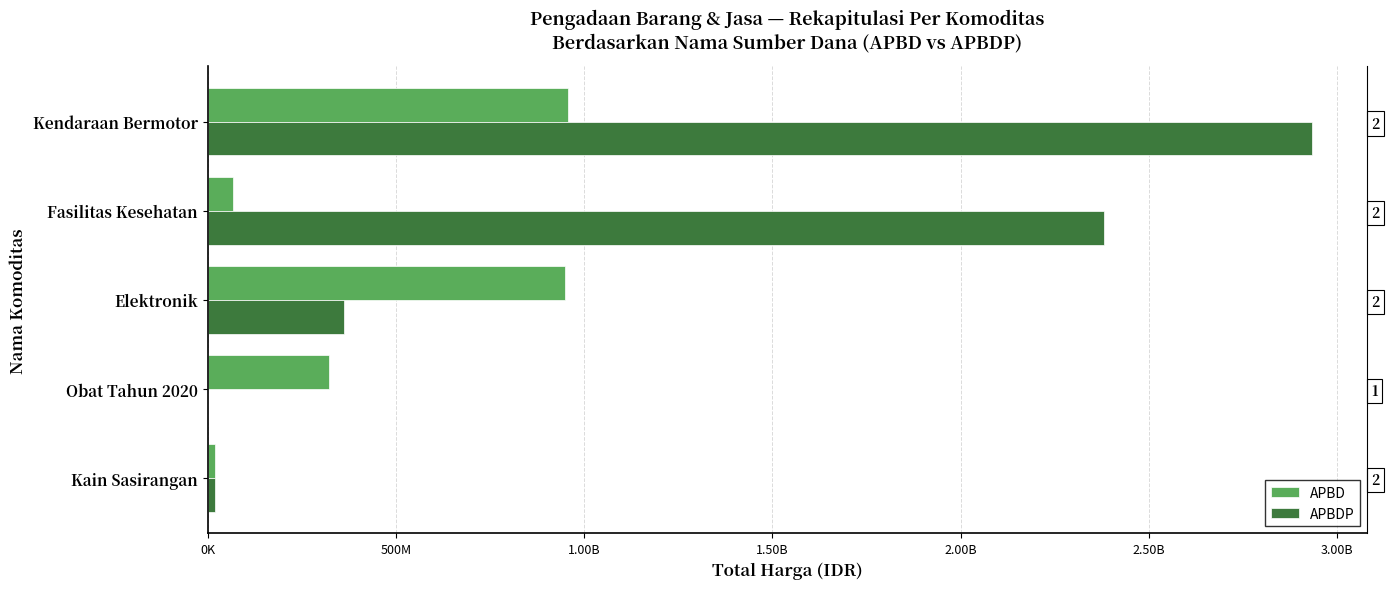

Rank the series at Kain Sasirangan from highest to lowest value.

APBDP, APBD